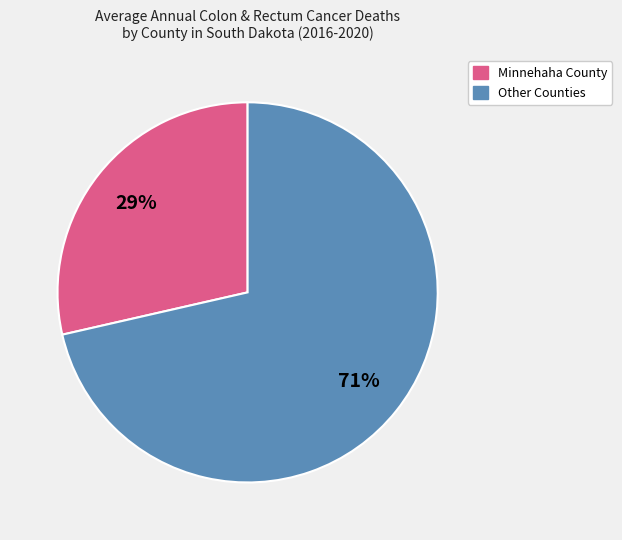

Is there a majority slice in this chart?

Yes